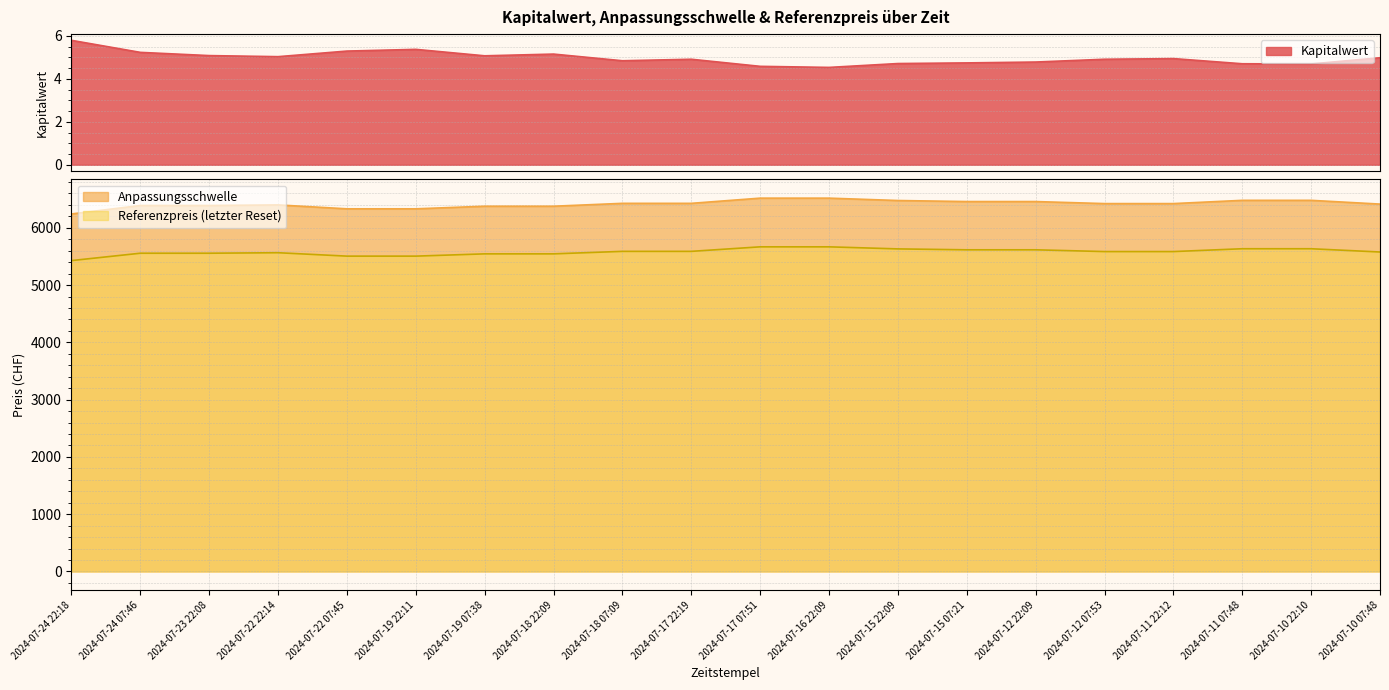

What is the difference between the Referenzpreis (letzter Reset) values at 2024-07-10 22:10 and 2024-07-15 22:09?

2.7